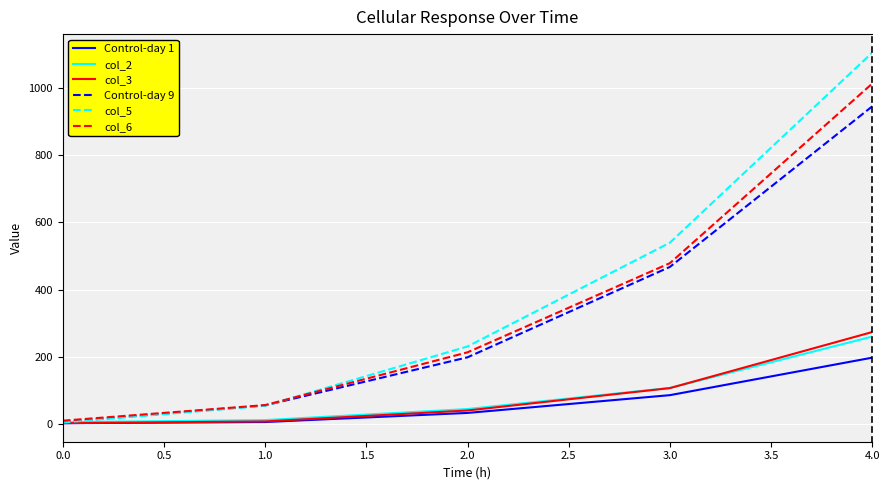

True or false: col_2 has a value of 5.9 at 0.0.

True